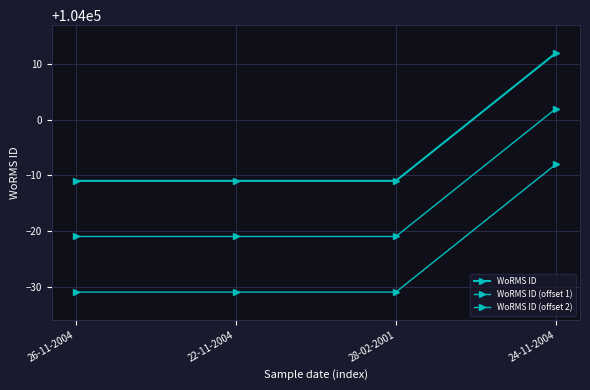

What is the sum of all WoRMS ID values?

415979